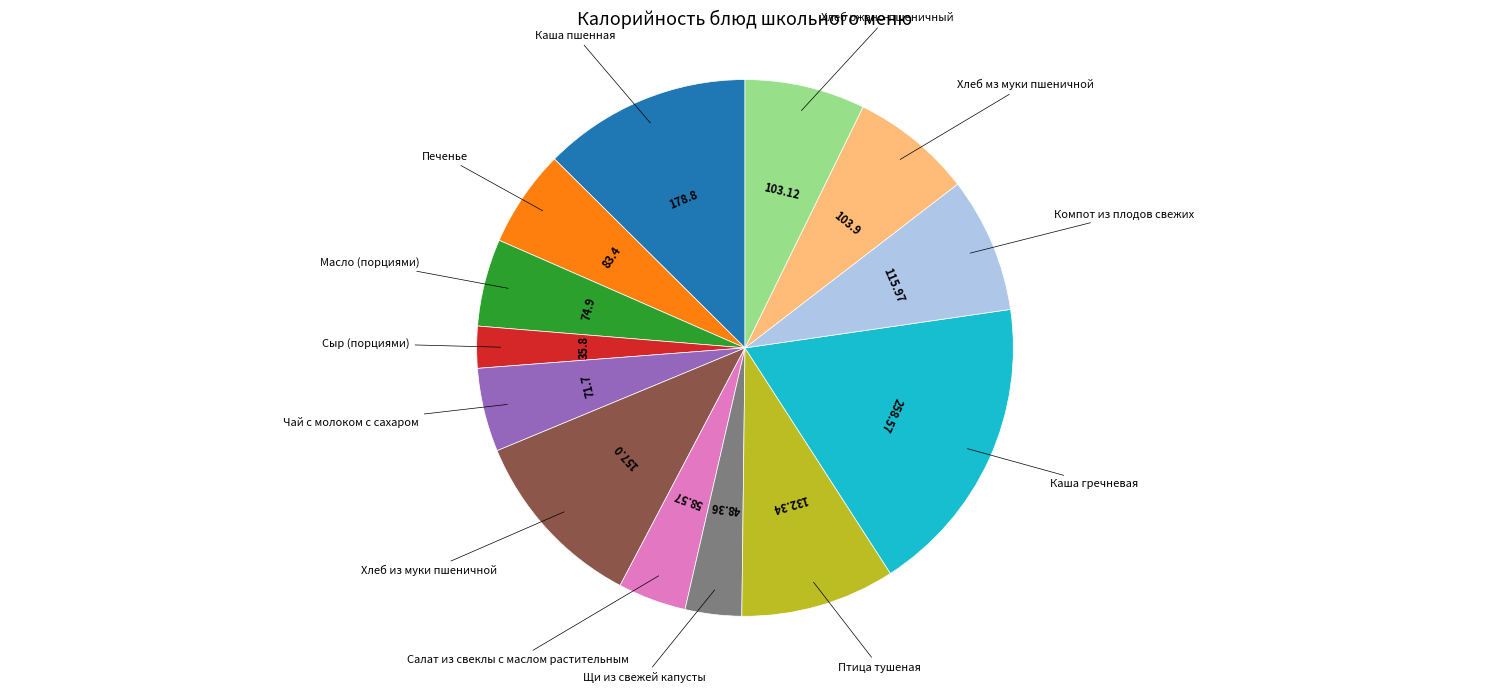

Does any single category account for the majority?

No